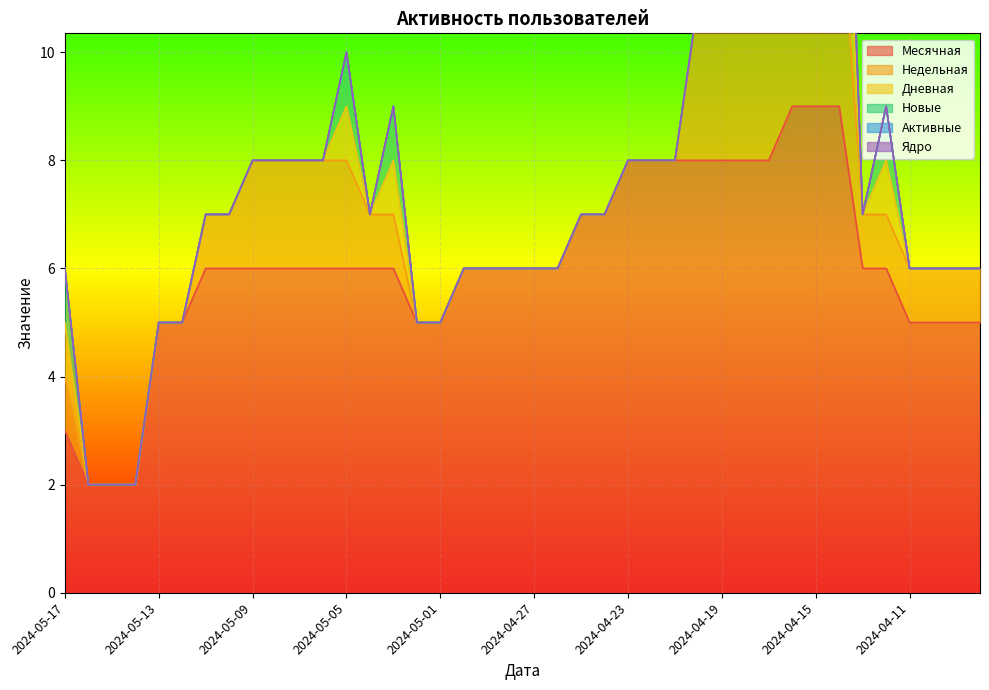

The value of Месячная at 2024-04-19 is 4. True or false?

False